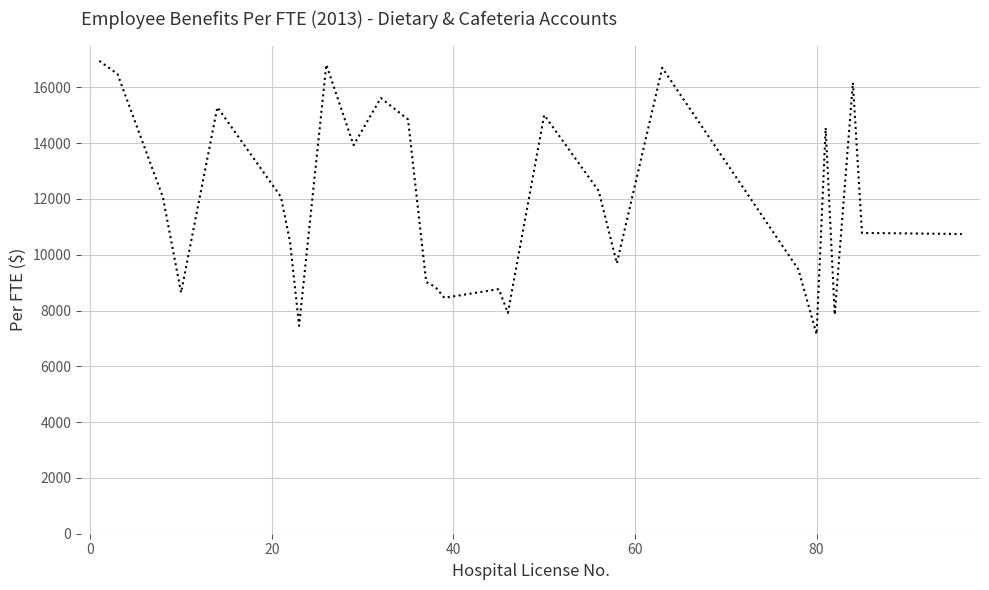

What is the greatest value displayed?

16949.8